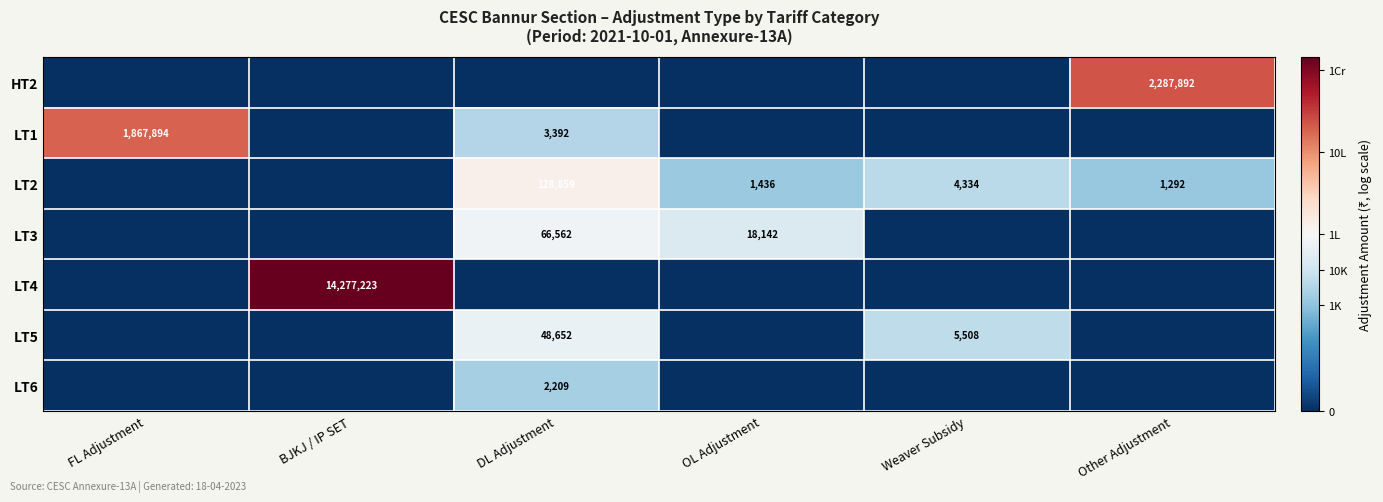

What is the sum of the LT2 values at DL Adjustment and OL Adjustment?

130295